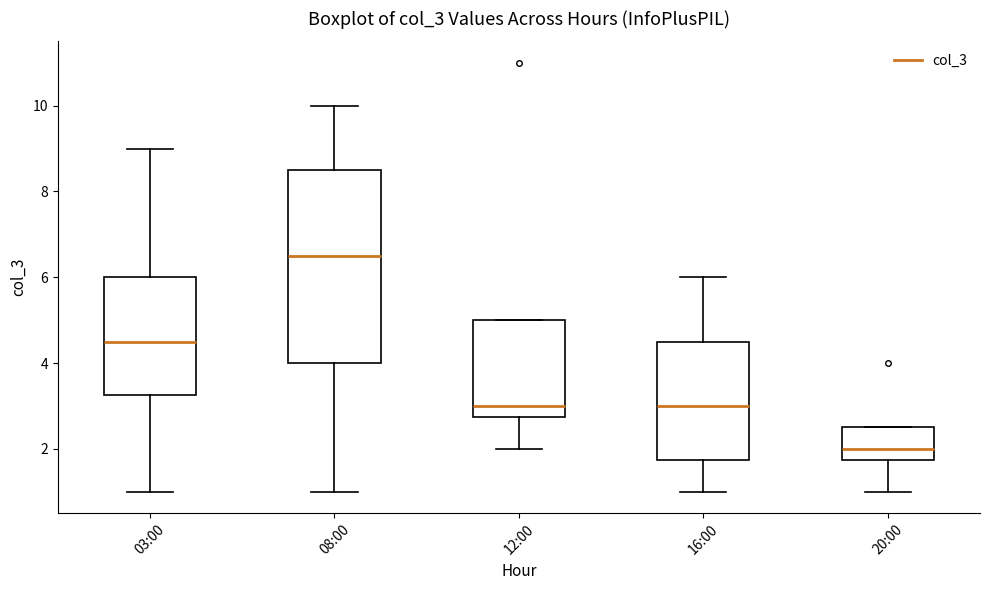

Reading left to right, read every box against the y-axis: the position of its median line, the range the box covers, and the ends of its whiskers. The values are not printed on the chart, so give them approximately, as read against the axis.

03:00: median 4.6, box 3.2 to 6.0, whiskers 1.0 to 9.0
08:00: median 6.6, box 4.0 to 8.6, whiskers 1.0 to 10.0
12:00: median 3.0, box 2.8 to 5.0, whiskers 2.0 to 5.0
16:00: median 3.0, box 1.8 to 4.6, whiskers 1.0 to 6.0
20:00: median 2.0, box 1.8 to 2.6, whiskers 1.0 to 2.6